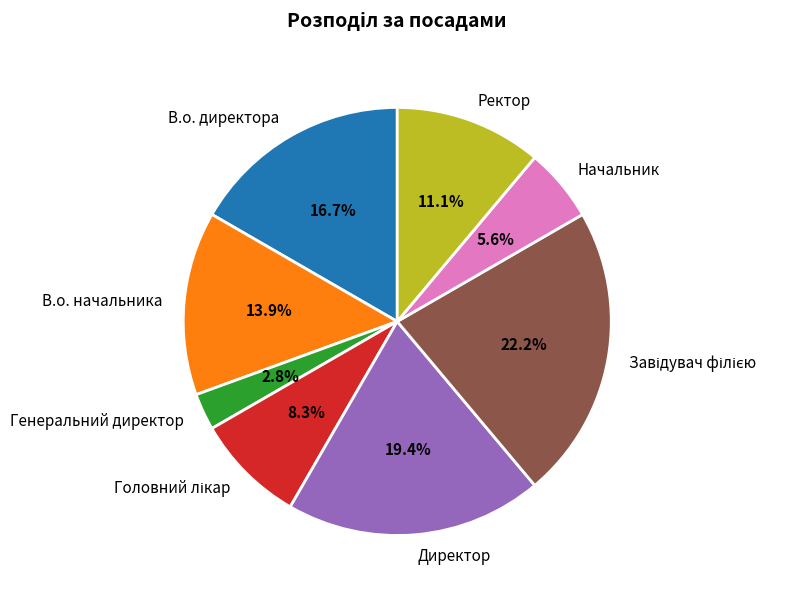

Count the number of slices in the pie.

8